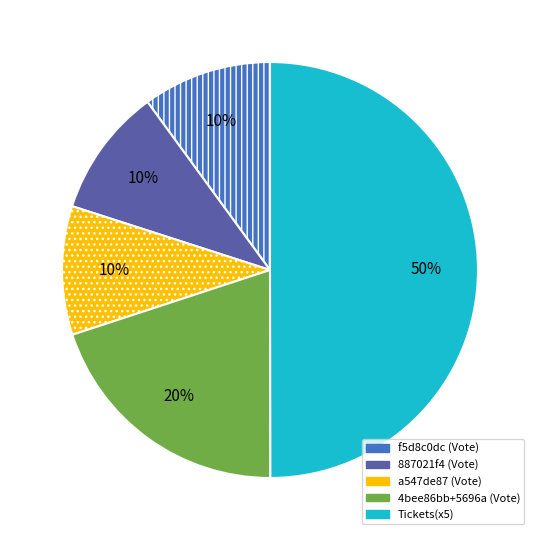

To the nearest percent, what is the difference between the largest and smallest slice percentages?

40%